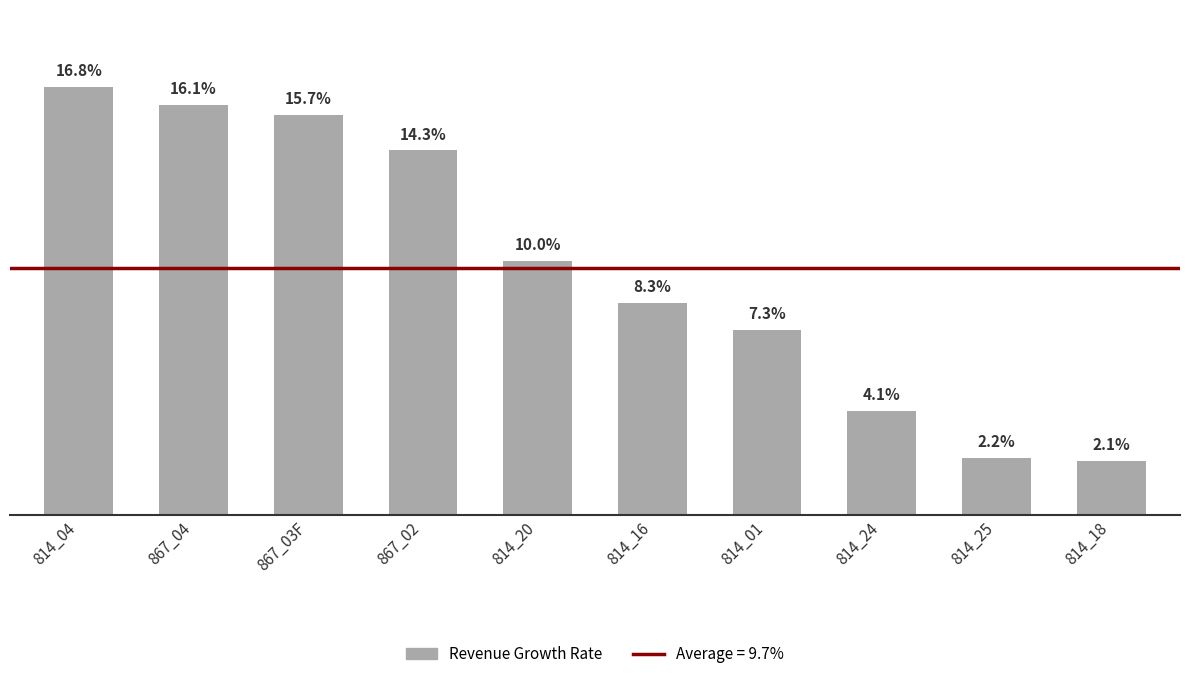

Which has a higher value, 814_25 or 867_04?

867_04